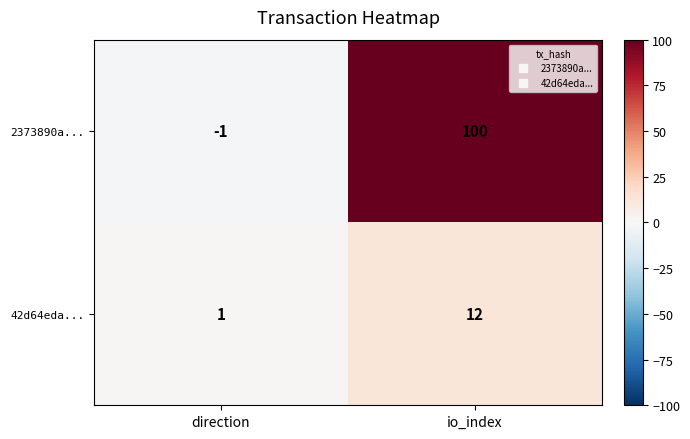

What is the approximate value of 2373890a... at io_index, to the nearest 50?

100